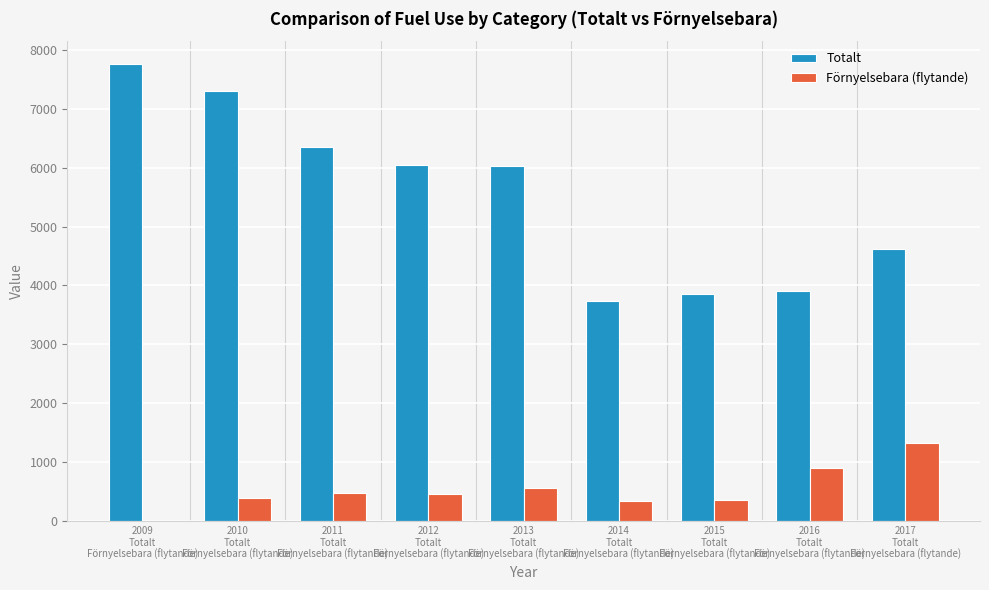

How many series are shown in this chart?

2